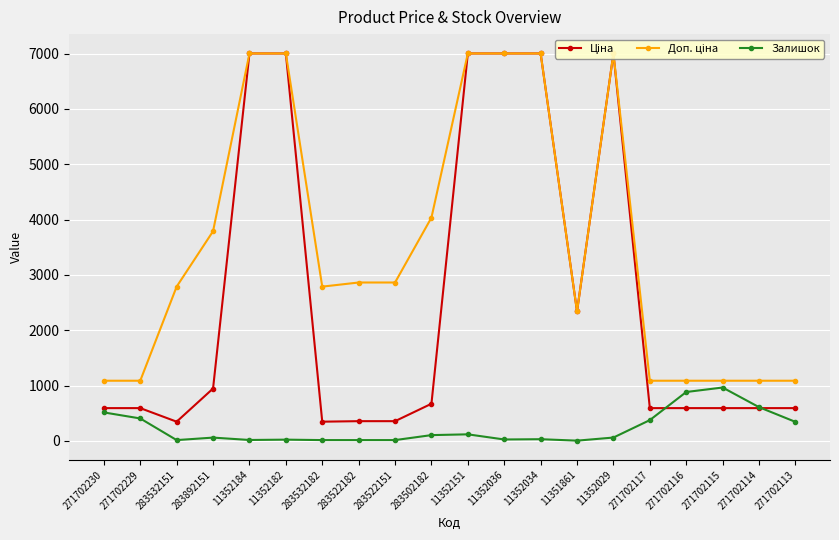

Reading left to right, list all the values displayed in this chart.

Ціна: 271702230=593.8	271702229=593.8	283532151=348.6	283892151=947.6	11352184=7002.7	11352182=7002.7	283532182=348.6	283522182=358.0	283522151=358.0	283502182=672.7	11352151=7002.7	11352036=7002.7	11352034=7002.7	11351861=2340.3	11352029=7002.7	271702117=593.8	271702116=593.8	271702115=593.8	271702114=593.8	271702113=593.8
Доп. ціна: 271702230=1088.8	271702229=1088.8	283532151=2789.2	283892151=3790.3	11352184=7002.7	11352182=7002.7	283532182=2789.2	283522182=2863.8	283522151=2863.8	283502182=4036.0	11352151=7002.7	11352036=7002.7	11352034=7002.7	11351861=2340.0	11352029=7002.7	271702117=1088.8	271702116=1088.8	271702115=1088.8	271702114=1088.8	271702113=1088.8
Залишок: 271702230=516.0	271702229=407.0	283532151=16.0	283892151=61.0	11352184=18.0	11352182=24.0	283532182=16.0	283522182=16.0	283522151=16.0	283502182=106.0	11352151=120.0	11352036=27.0	11352034=32.0	11351861=6.0	11352029=62.0	271702117=377.0	271702116=885.0	271702115=966.0	271702114=611.0	271702113=345.0